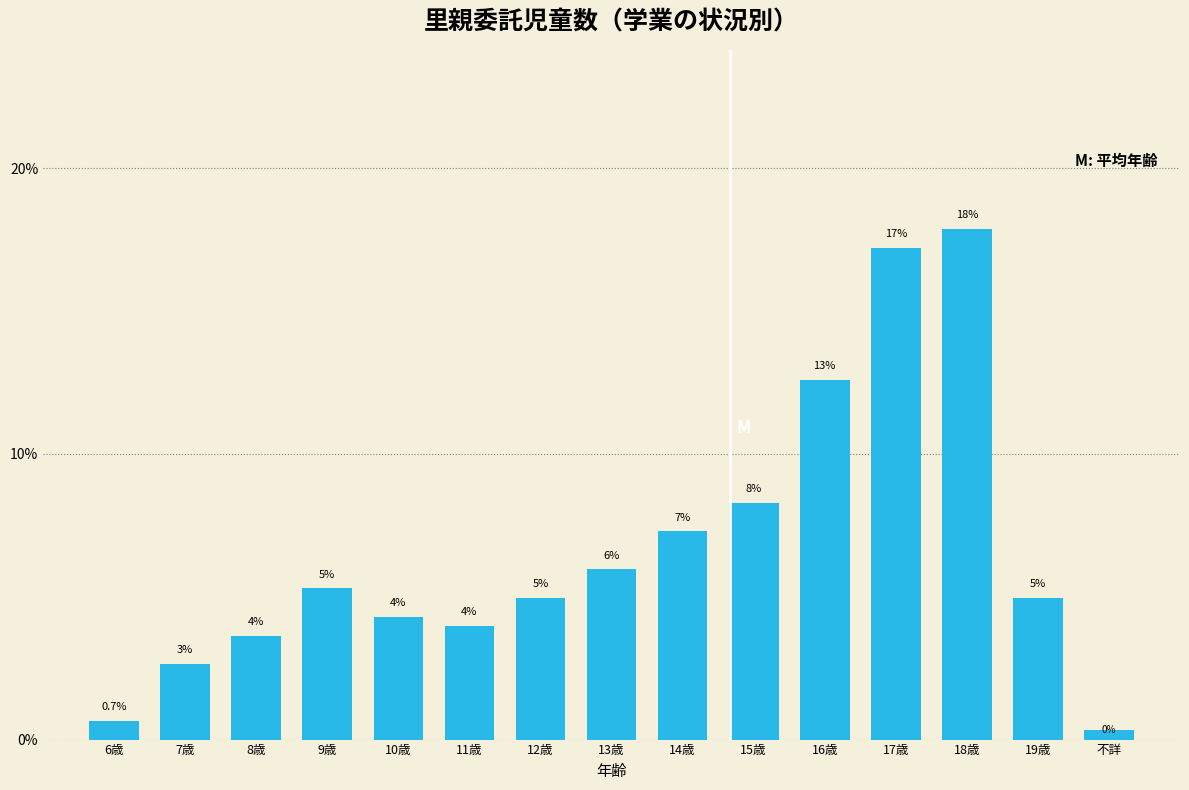

What position from the left is 19歳?

14